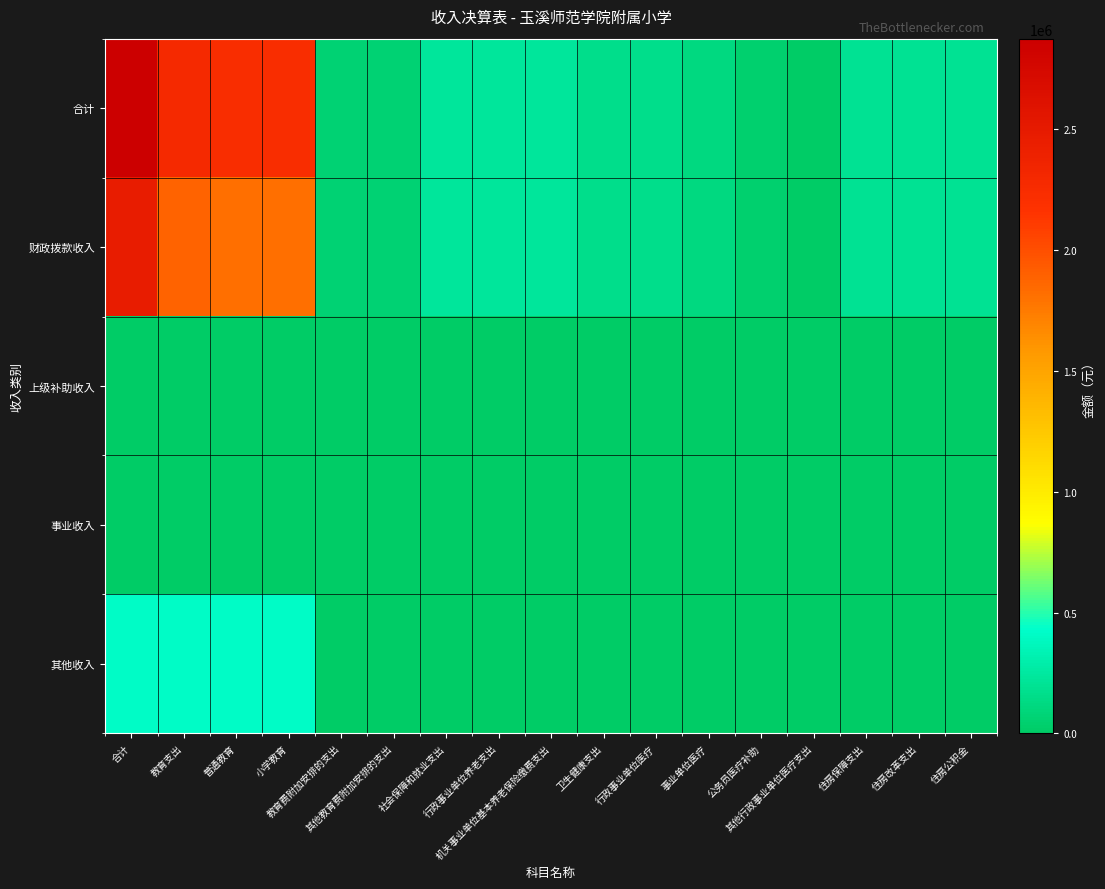

Which series has the largest range (max minus min)?

合计